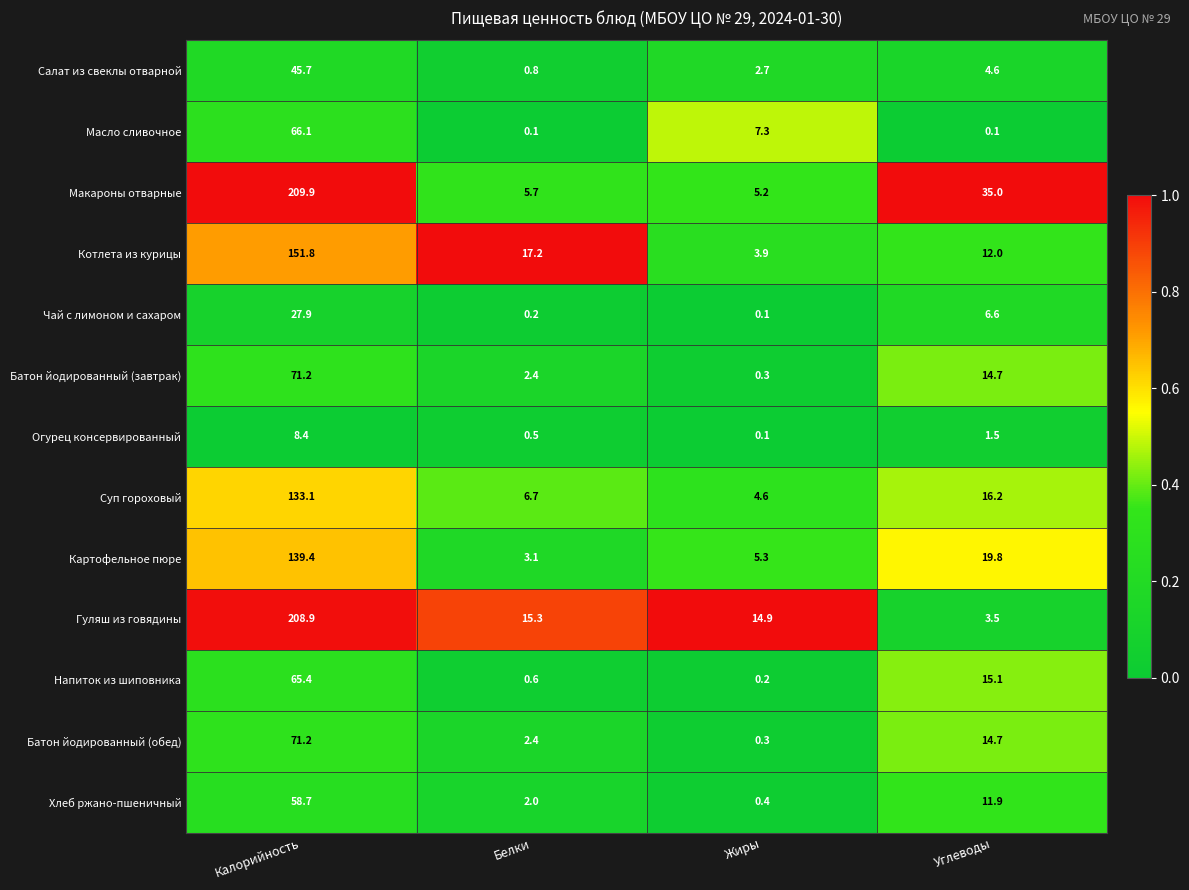

Between Белки and Жиры, which series saw the biggest shift?

Котлета из курицы